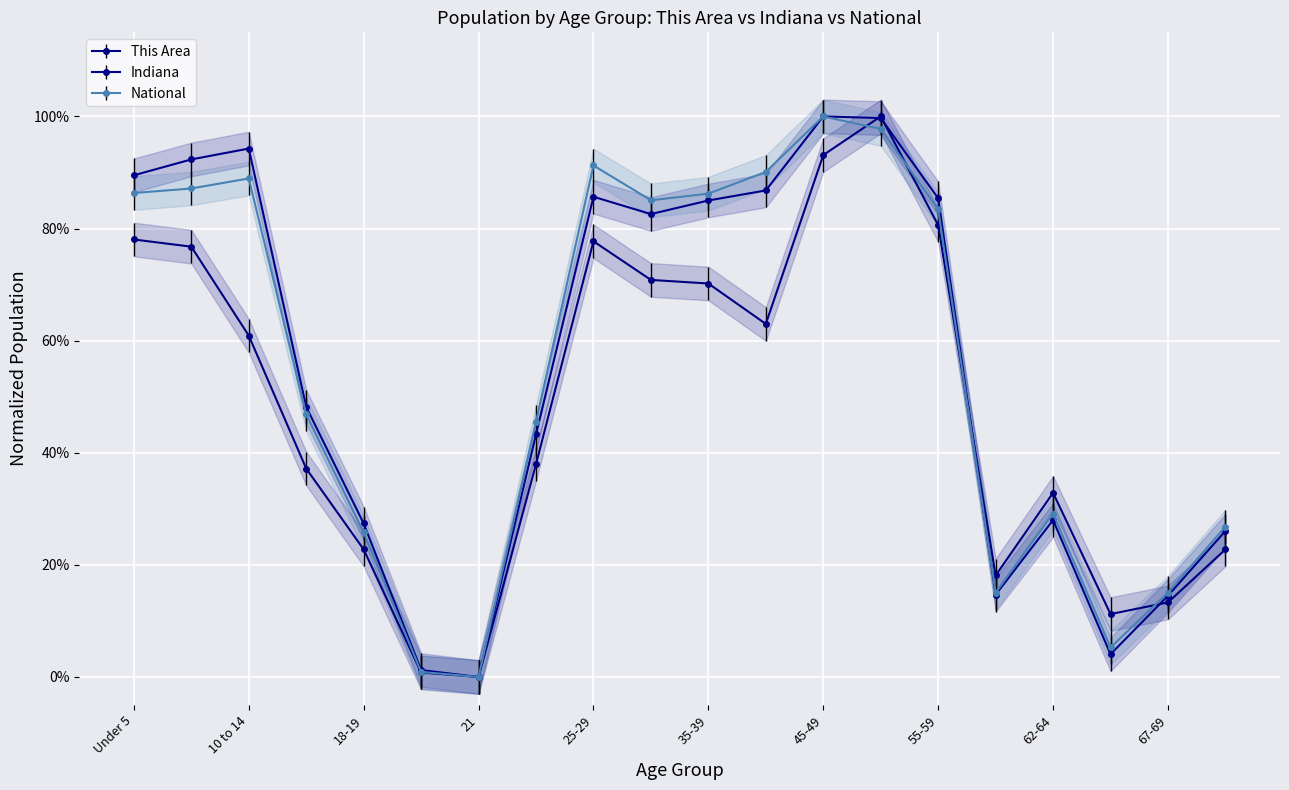

At which category does National reach its first local valley?

21